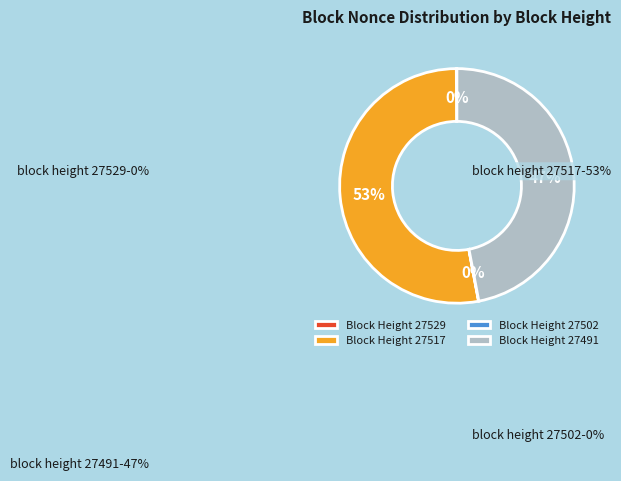

Is the sum of 27529 and 27502 greater than half?

No